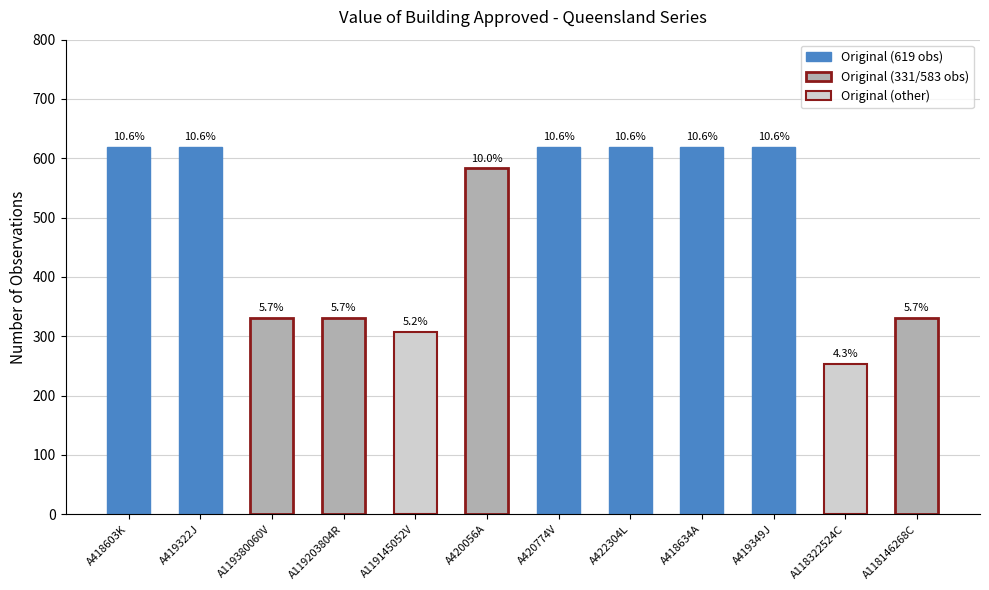

How many bars are there in total?

12